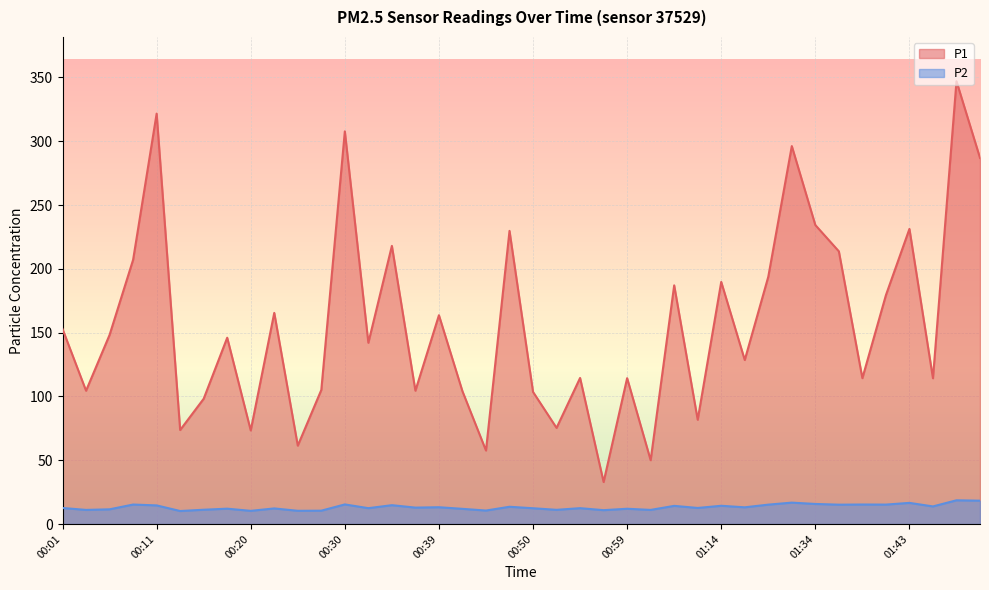

What is the difference between the highest and lowest values at 01:14?

175.4